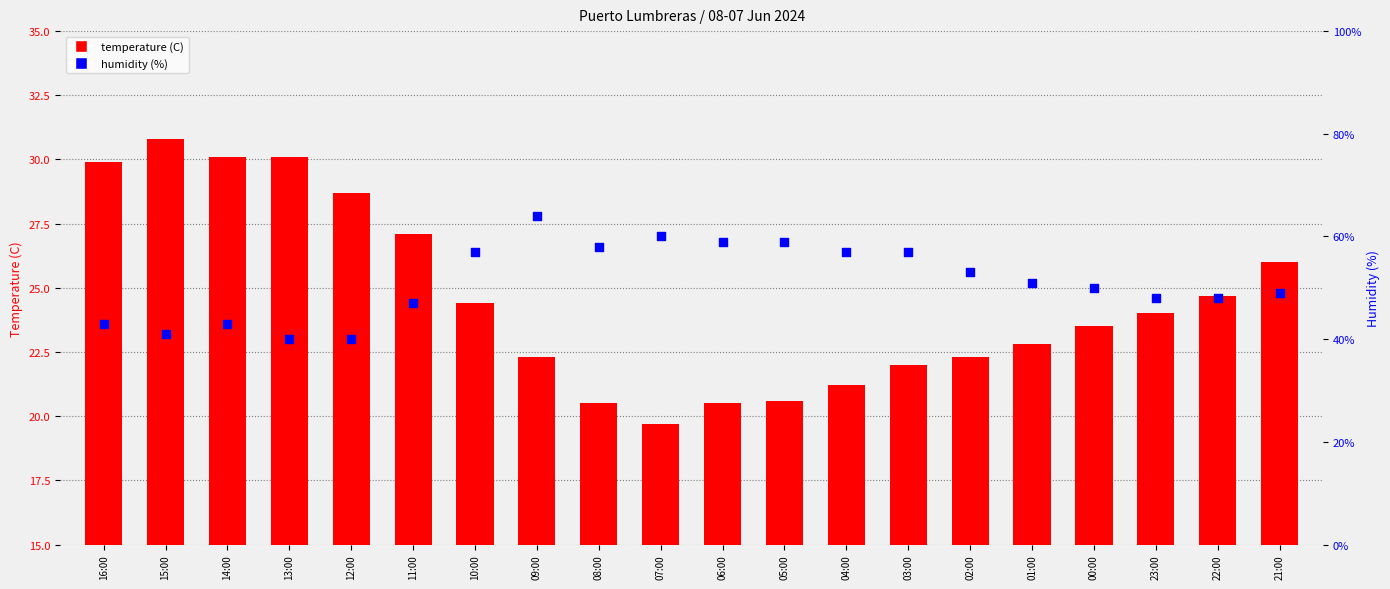

At how many categories does at least one series exceed 39?

20